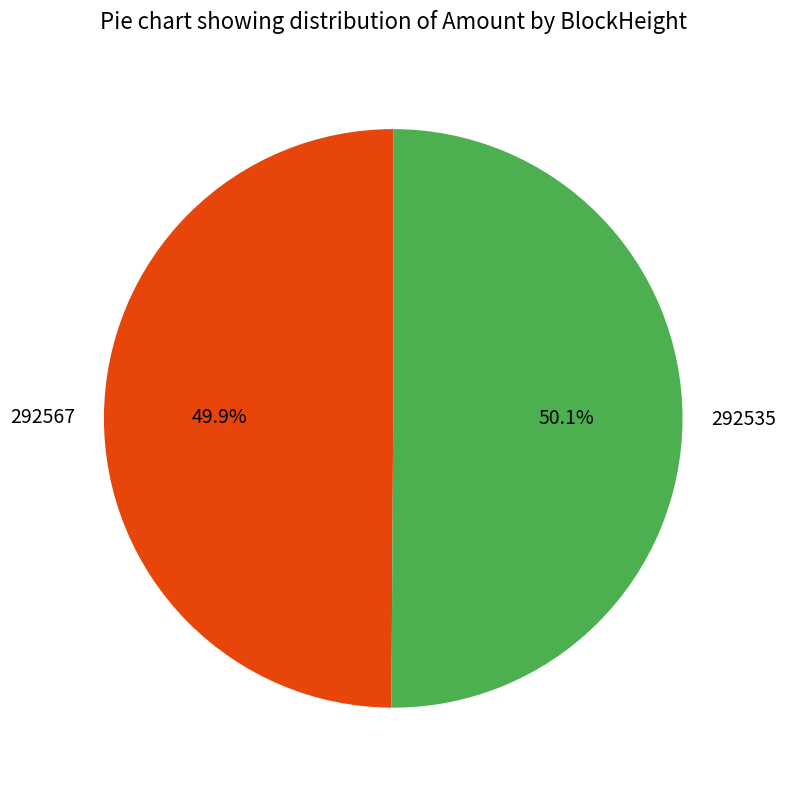

To the nearest percent, what is the difference between the largest and smallest slice percentages?

0%